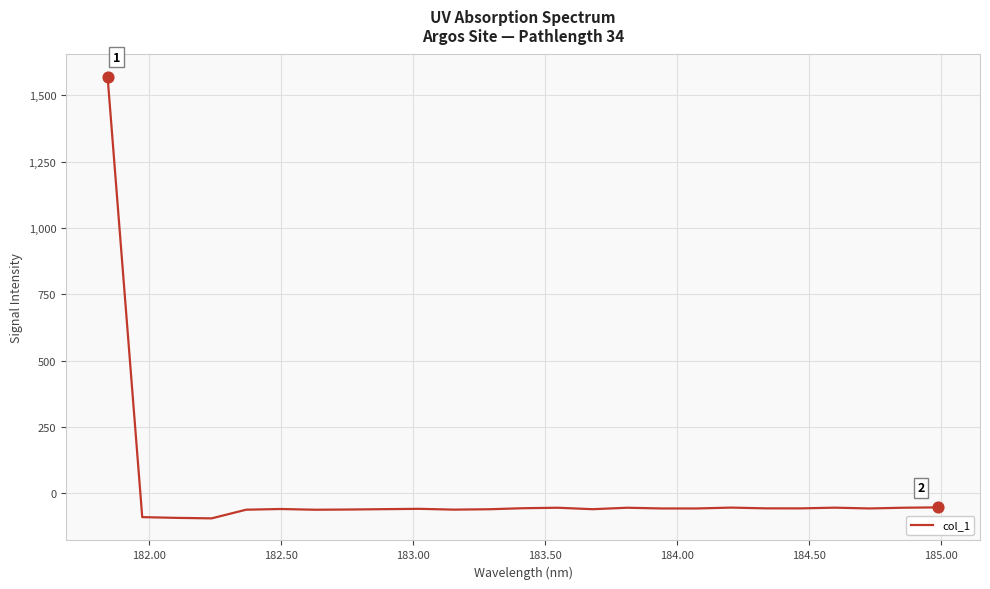

What is the greatest value displayed?

1571.0